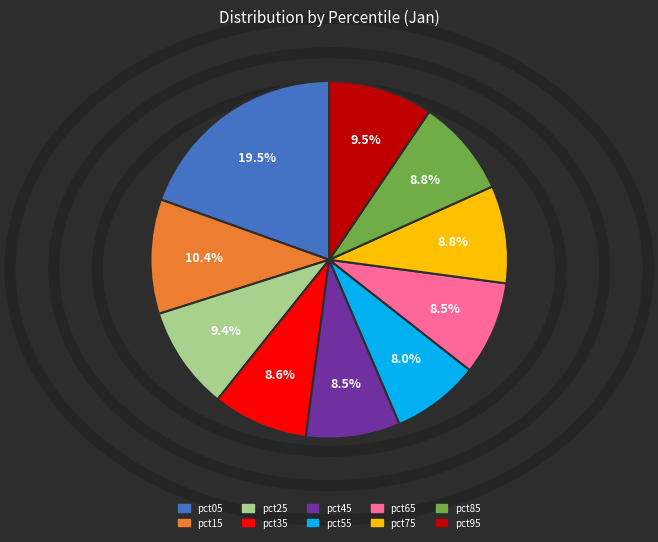

To the nearest percent, what percentage of the pie is pct85?

9%